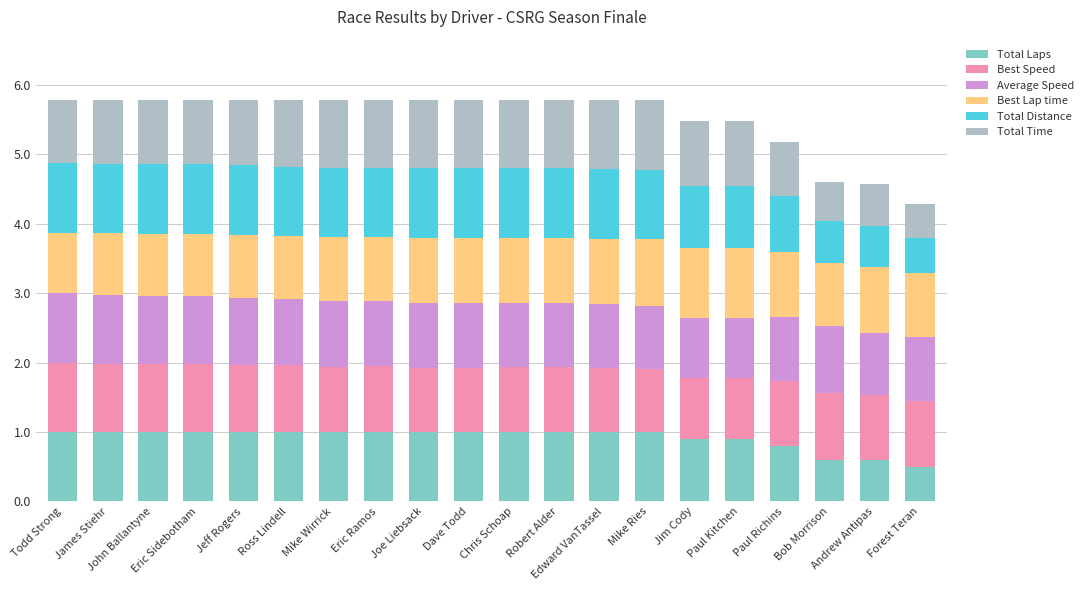

The value of Total Laps at Mike Wirrick is 0.5. True or false?

False